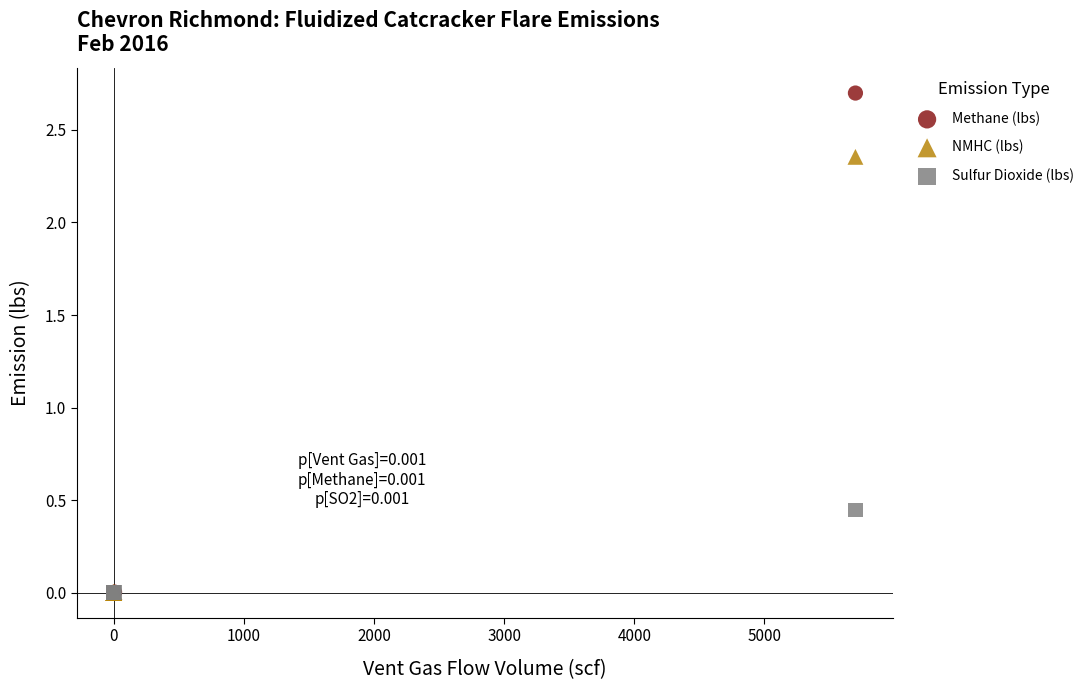

Which series has the widest spread of Y values?

Methane (lbs)